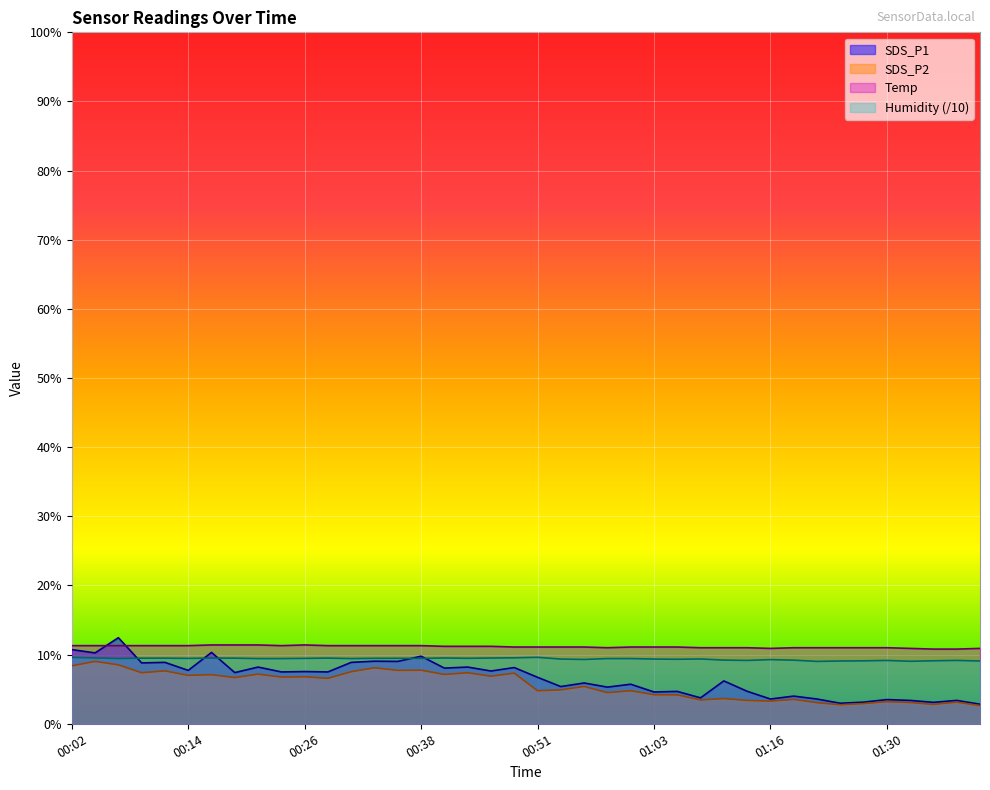

Rank the categories by Temp value from lowest to highest.

01:35, 01:37, 01:16, 01:33, 01:40, 00:58, 01:09, 01:11, 01:14, 01:19, 01:22, 01:25, 01:28, 01:30, 00:48, 00:51, 00:53, 00:55, 01:01, 01:03, 01:06, 00:41, 00:43, 00:46, 00:02, 00:04, 00:07, 00:09, 00:12, 00:14, 00:24, 00:29, 00:31, 00:33, 00:36, 00:38, 00:16, 00:19, 00:21, 00:26